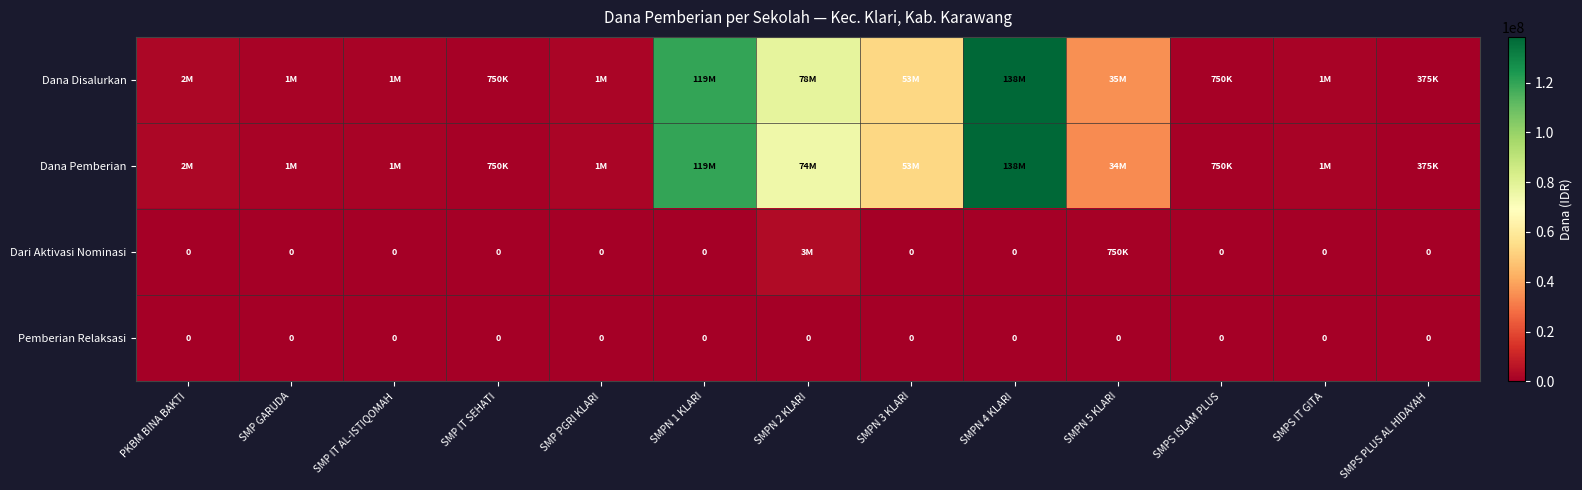

At which category is the sum across all series the highest?

SMPN 4 KLARI